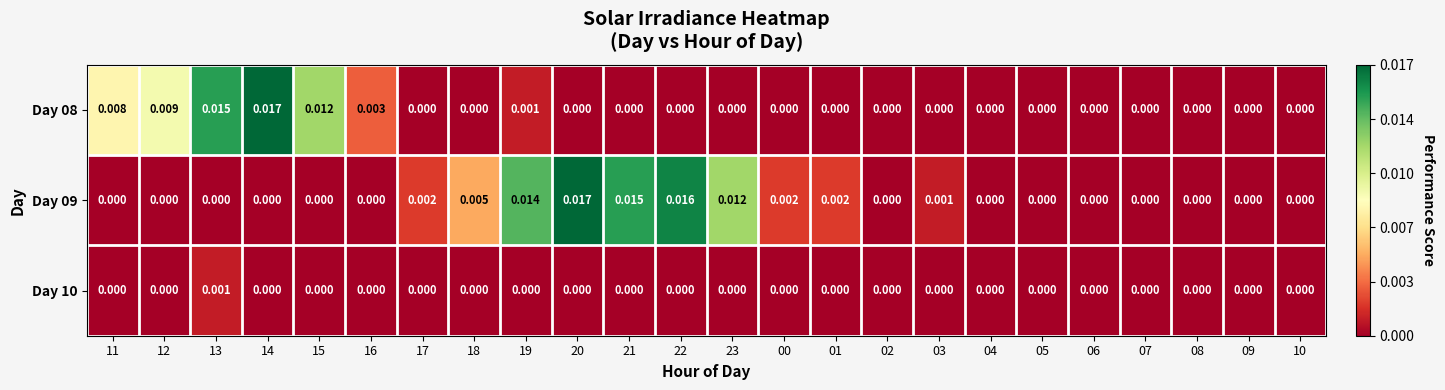

How many data points does each series have?

24